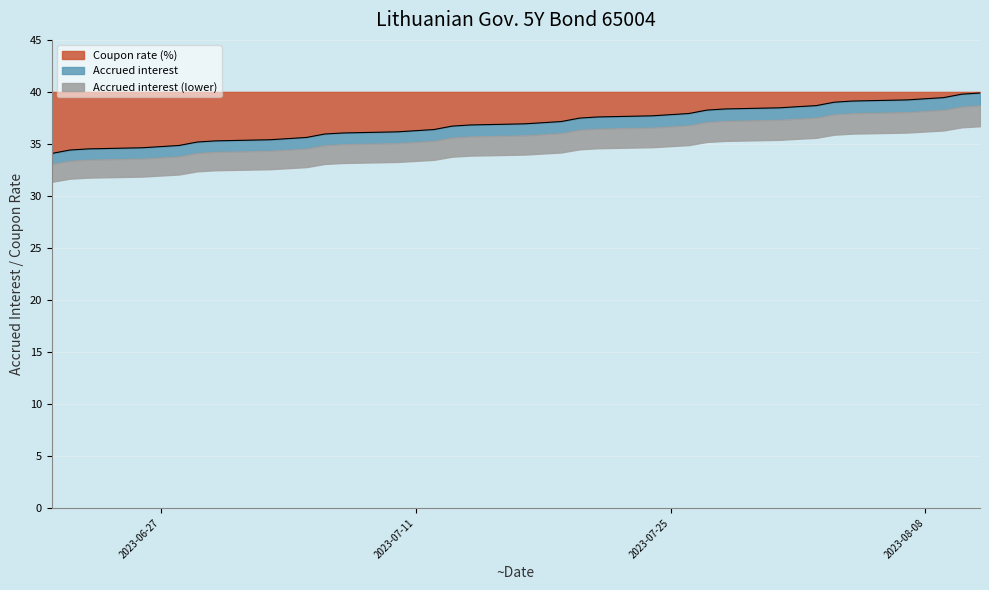

What value does the data have at 2023-07-11?

36.3